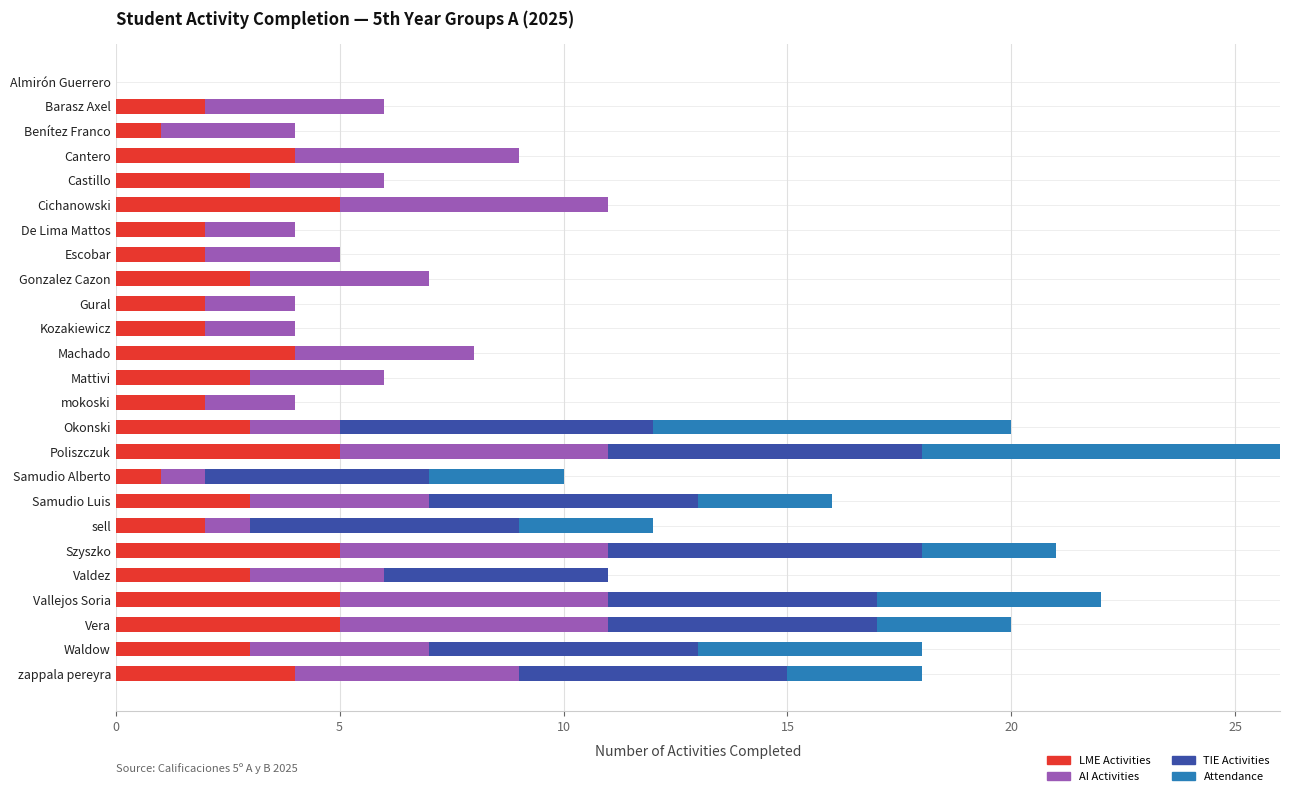

At which category is the sum across all series the highest?

Poliszczuk